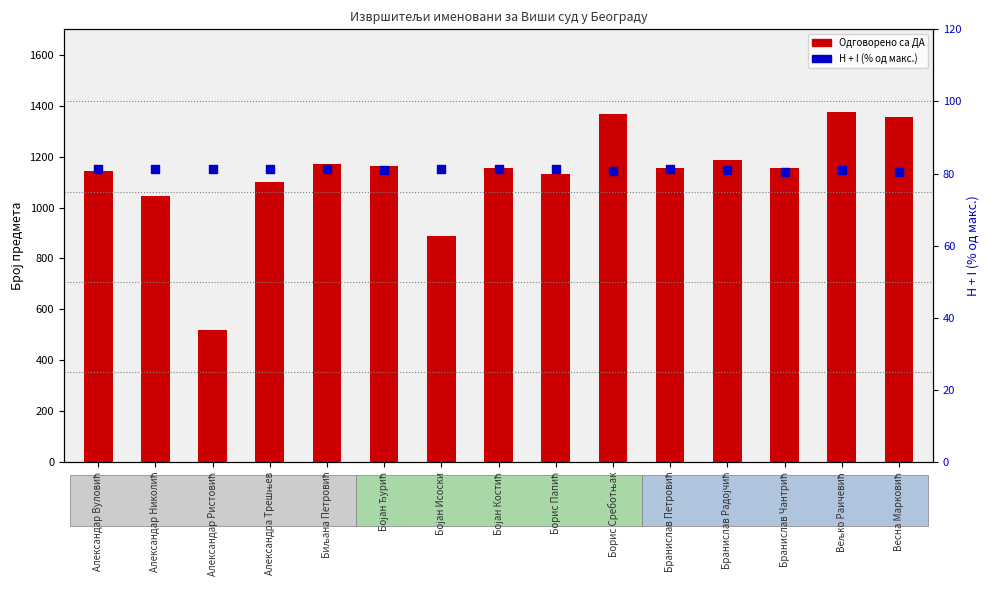

At how many categories does at least one series exceed 563?

14